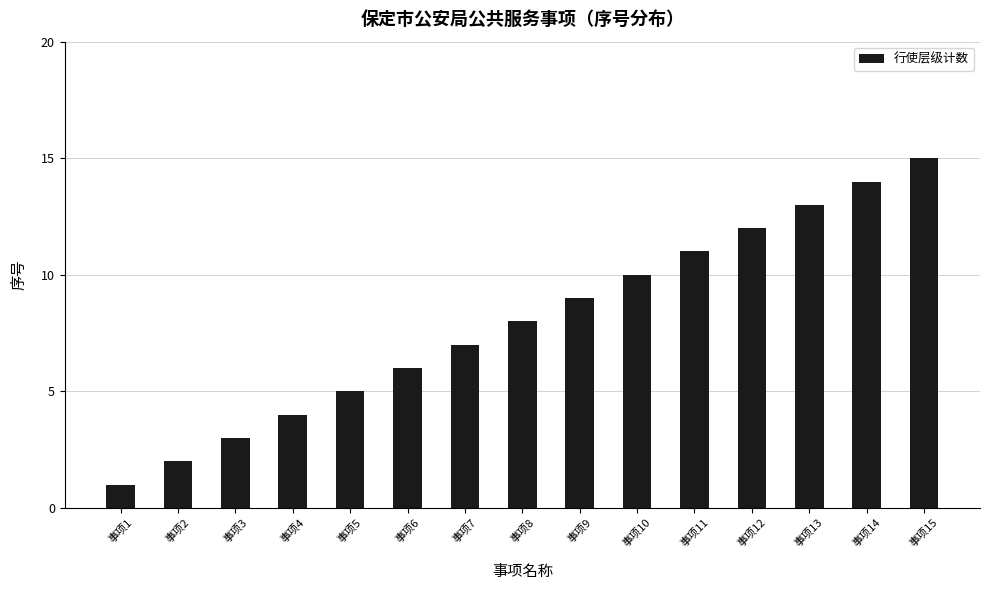

At which category does the chart reach its minimum across all series?

事项1